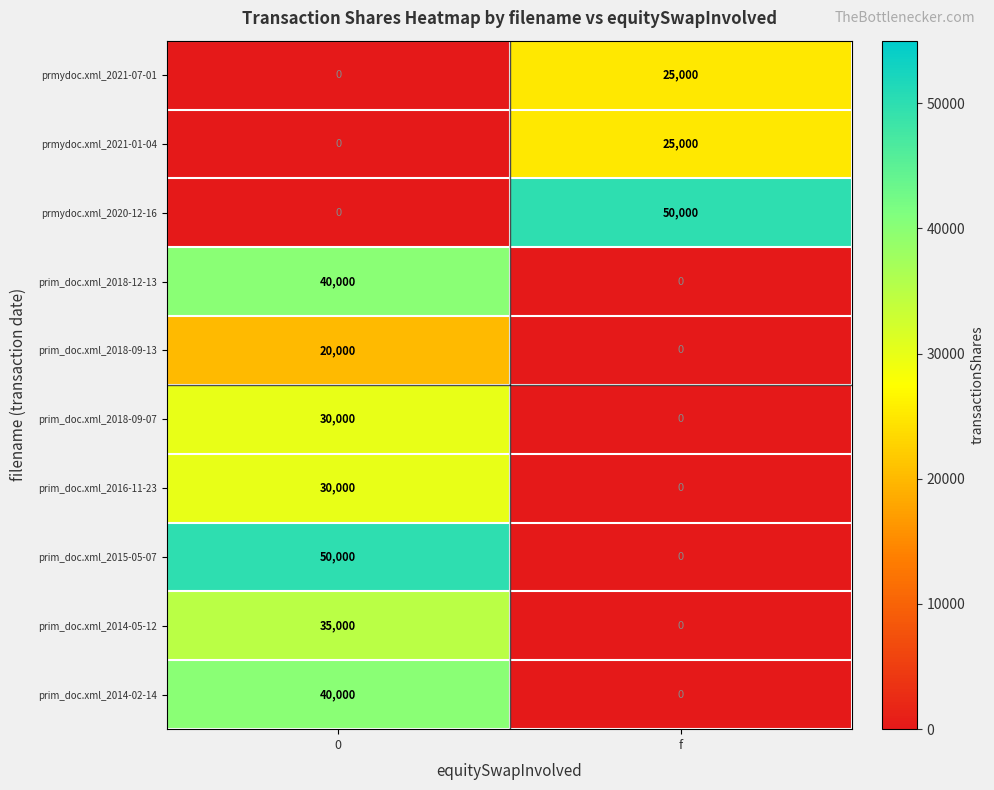

Rank the categories by prim_doc.xml_2014-05-12 value from lowest to highest.

f, 0